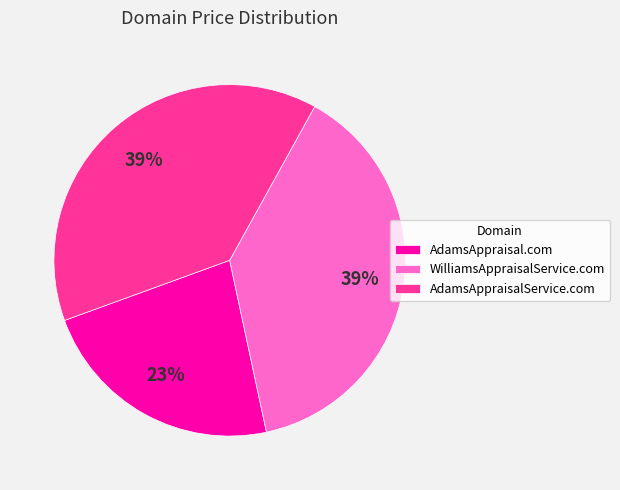

How many segments does this pie chart have?

3